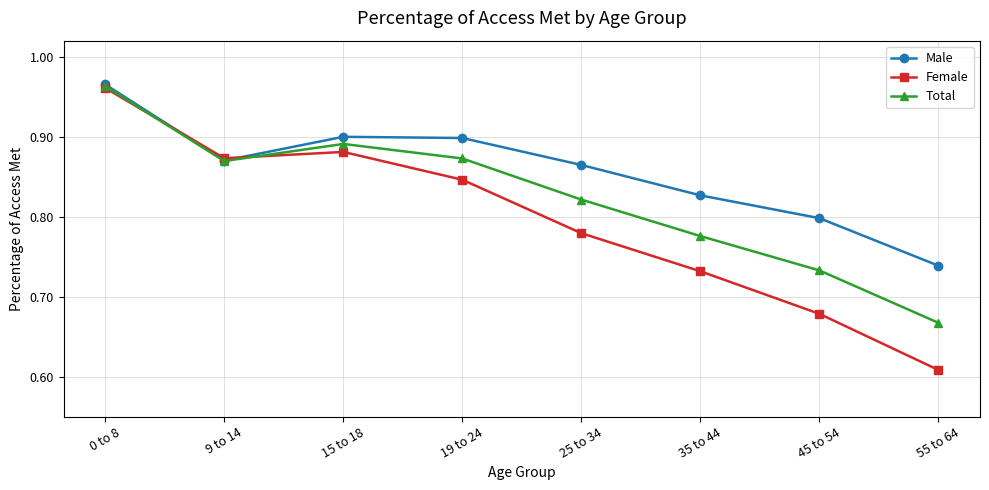

How many interior local valleys does the Male series have?

1